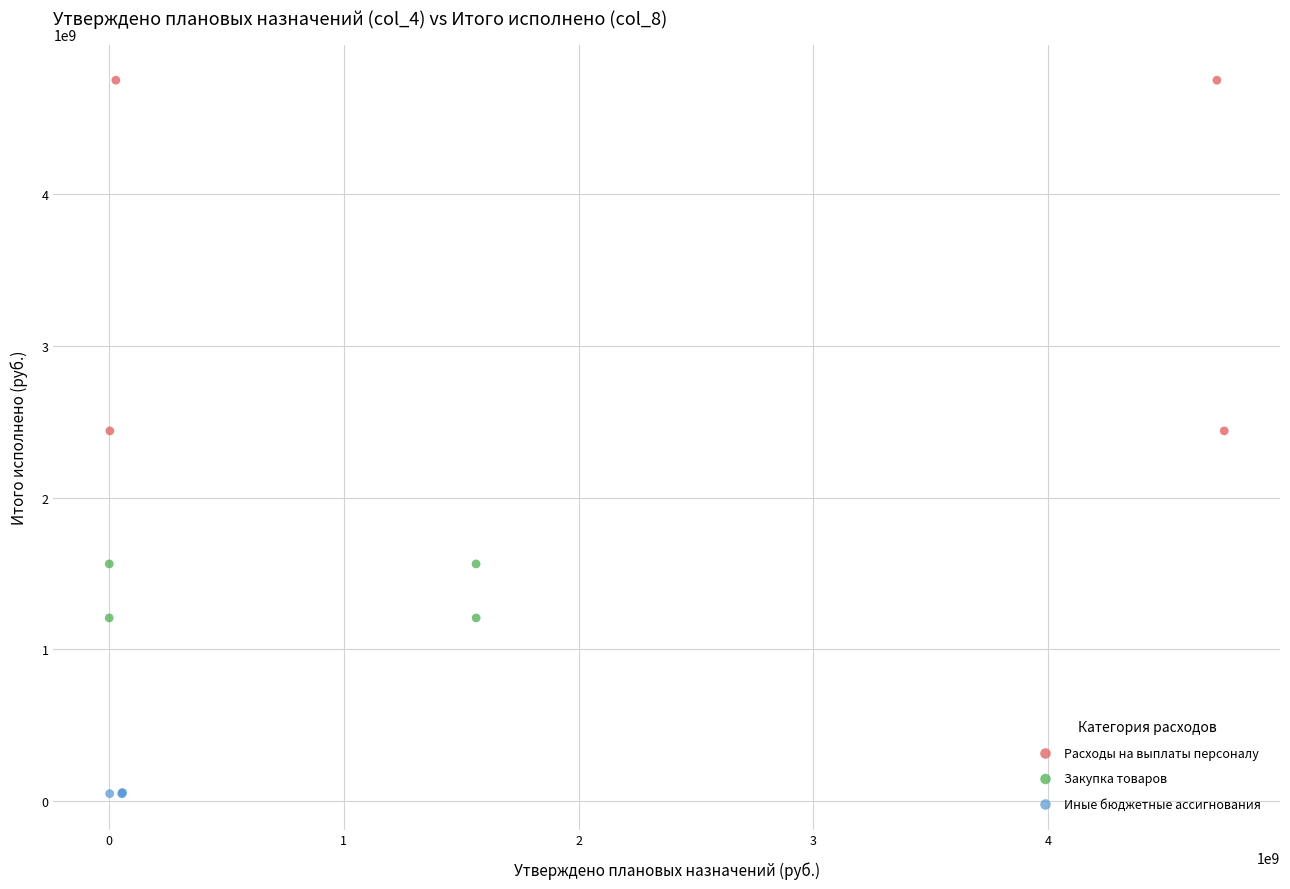

Which series reaches the maximum Y coordinate?

Расходы на выплаты персоналу